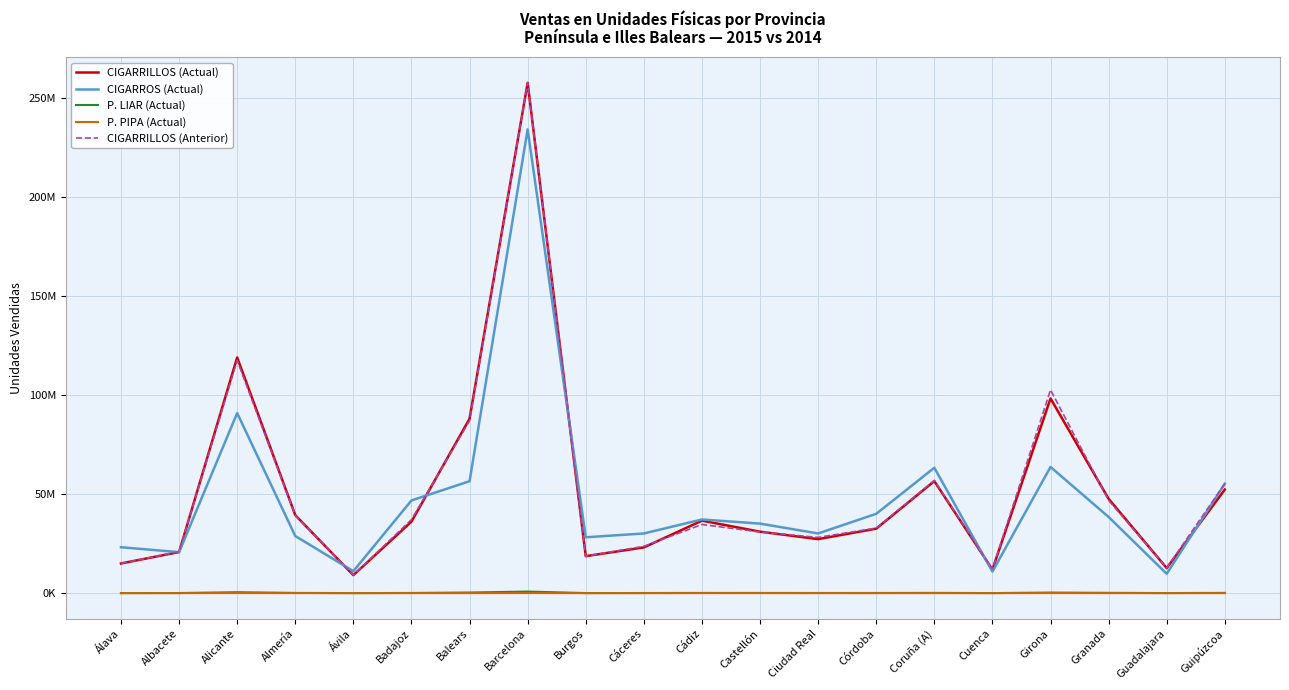

What are all the series names shown in the legend?

CIGARRILLOS (Actual), CIGARROS (Actual), P. LIAR (Actual), P. PIPA (Actual), CIGARRILLOS (Anterior)